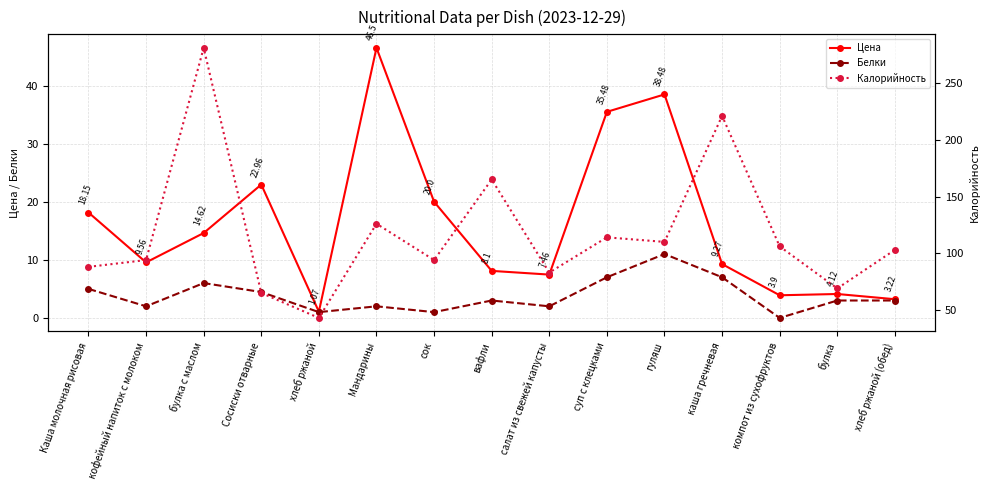

List the series in order of their peak value, highest first.

Калорийность, Цена, Белки